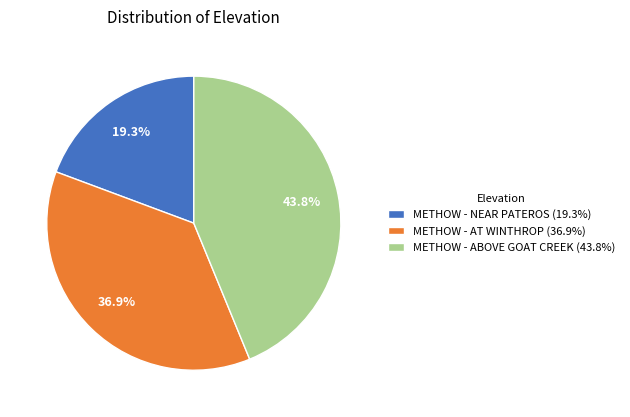

To the nearest percent, what percentage of the pie is METHOW - AT WINTHROP?

37%